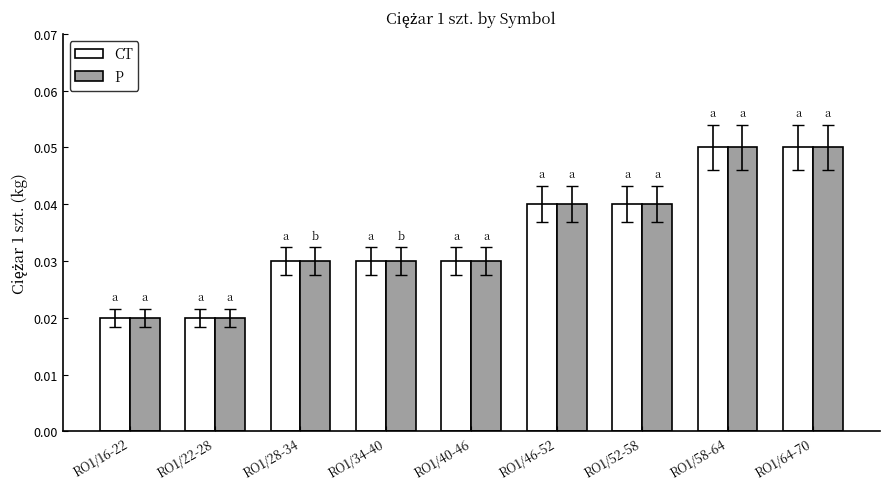

How many bars are there in total?

18